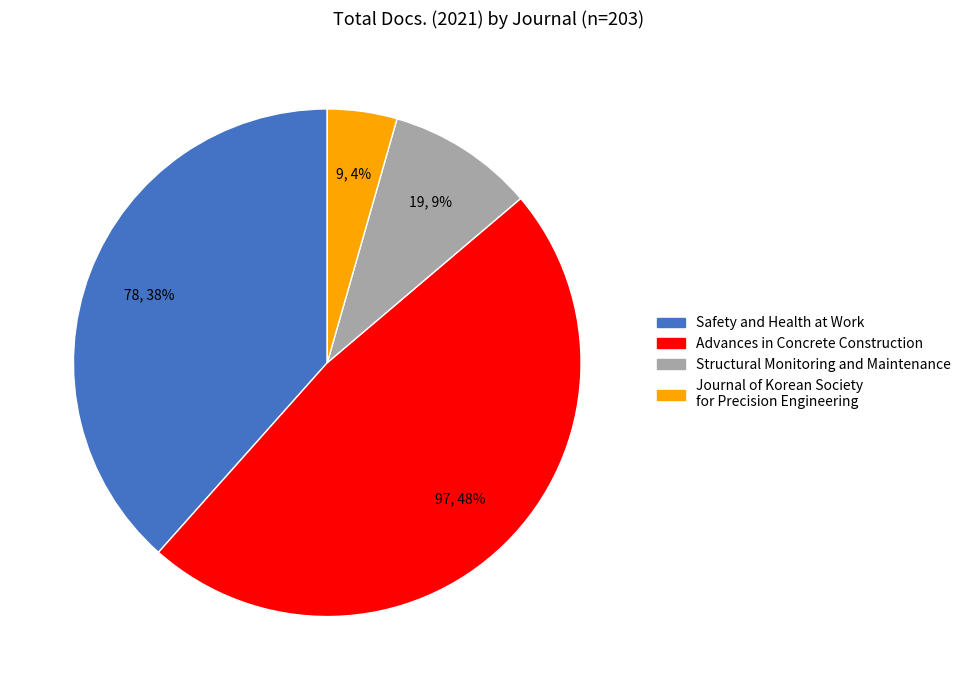

Is there a majority slice in this chart?

No